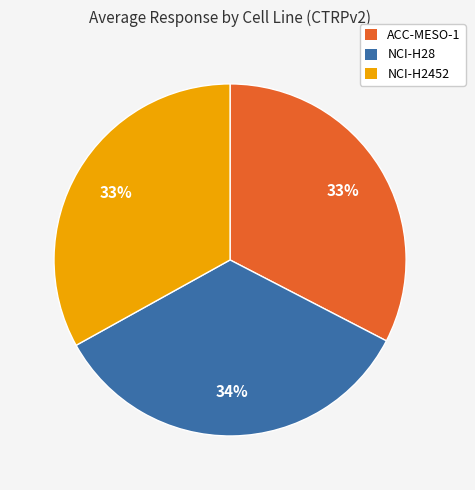

Which category has the biggest portion of the pie?

NCI-H28